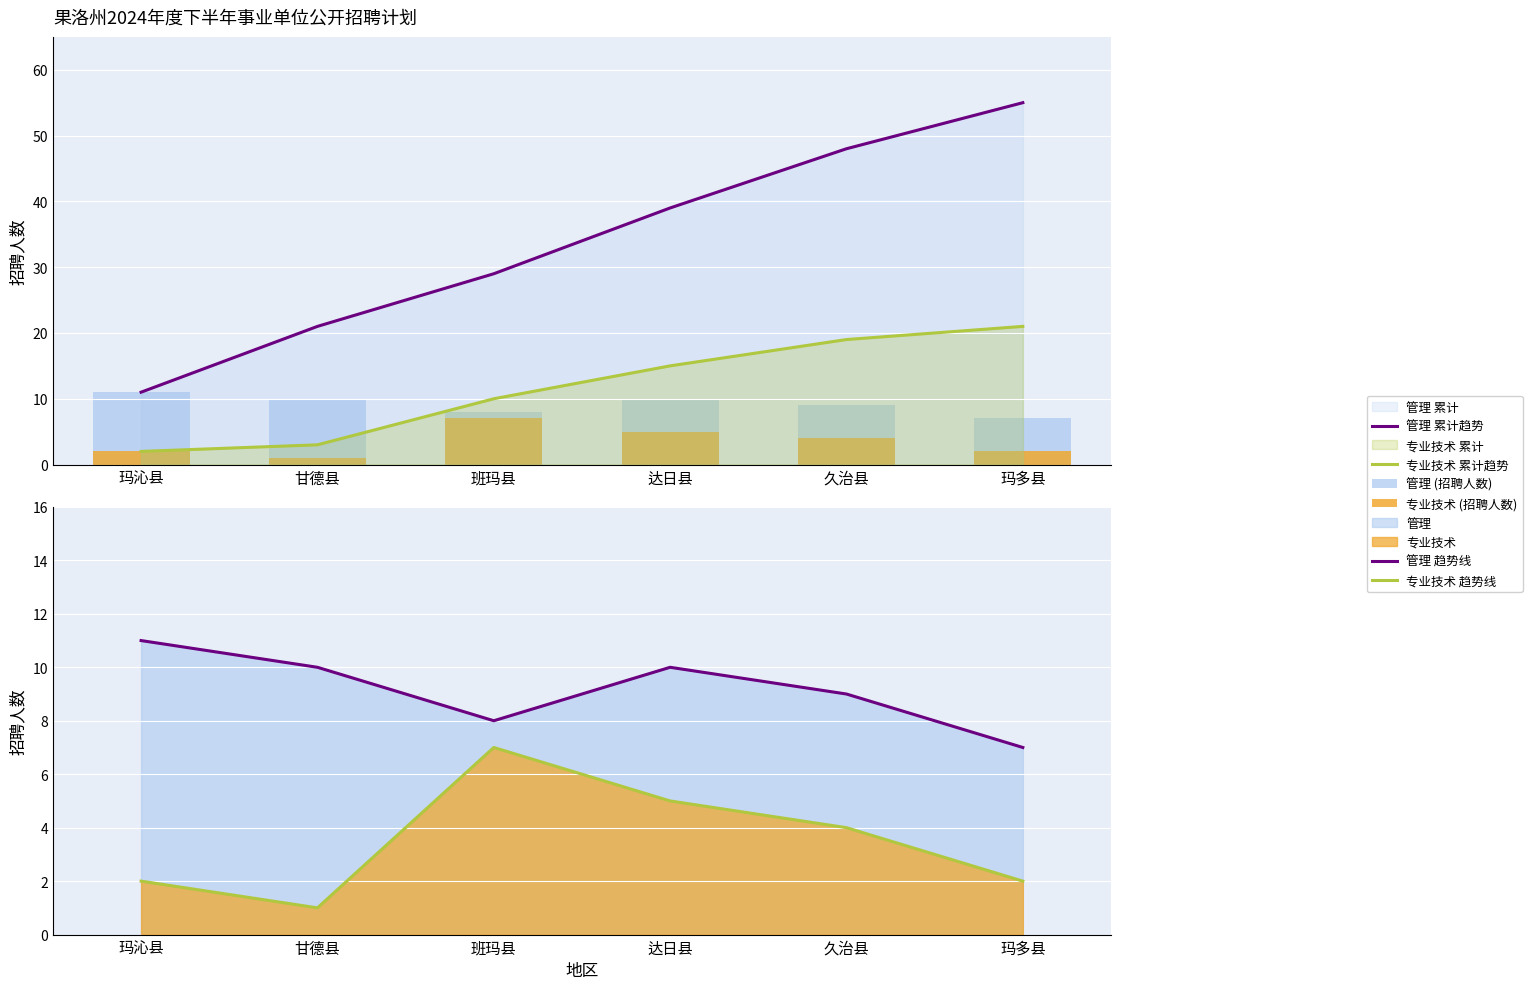

At which category is the sum across all series the highest?

玛多县